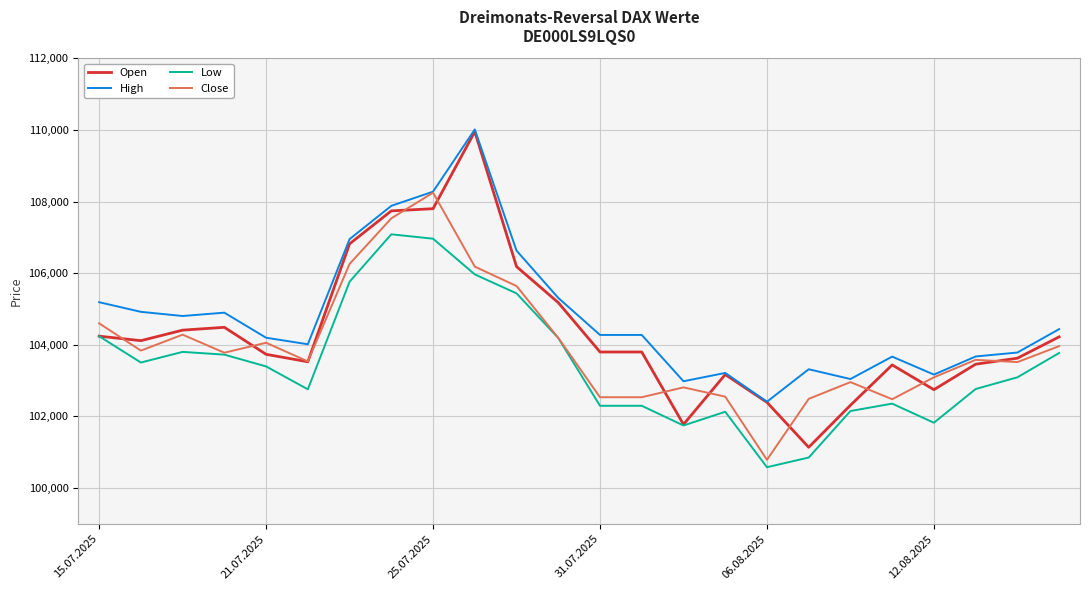

What is the minimum value shown in the chart?

100582